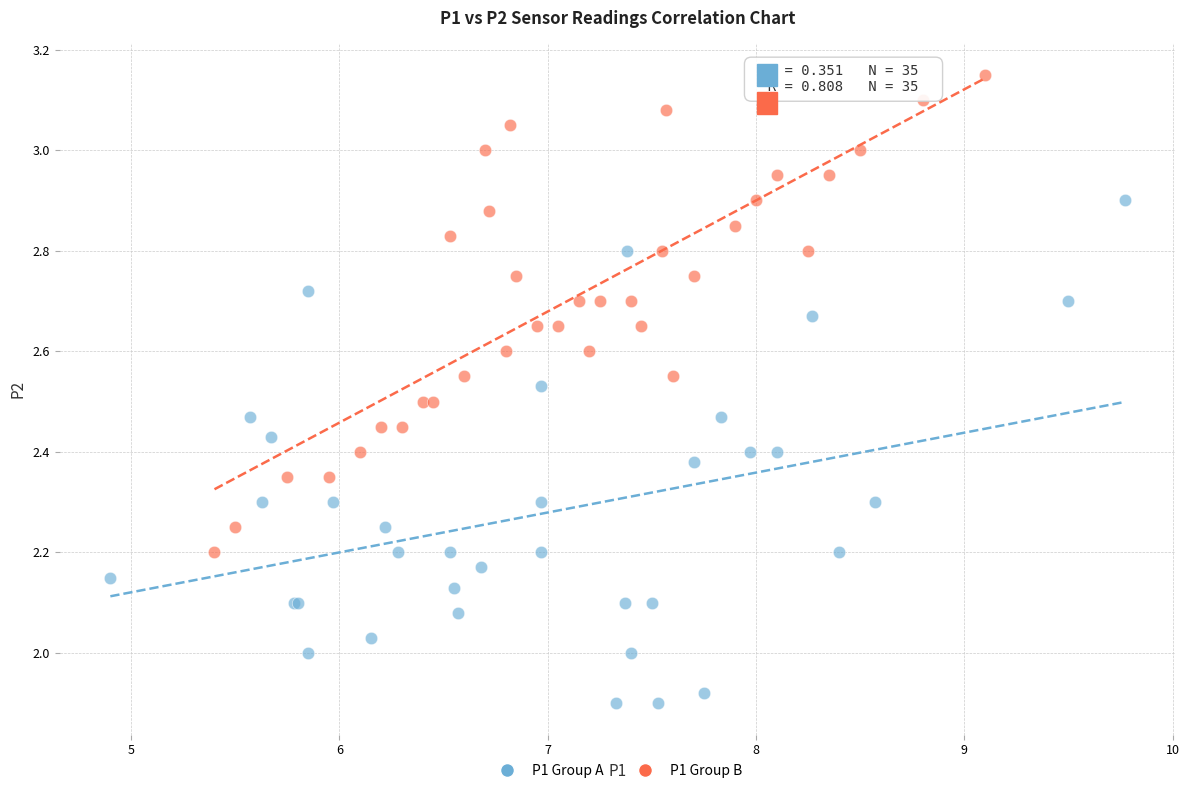

Which series reaches the maximum Y coordinate?

P1 Group B